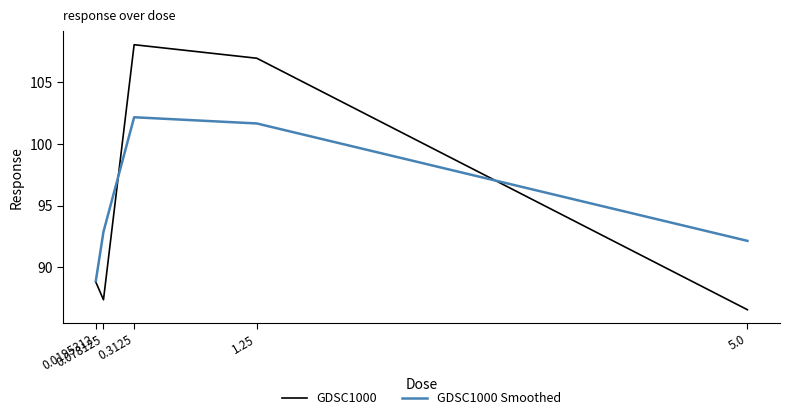

True or false: GDSC1000 Smoothed has more than 2 interior local peaks.

False